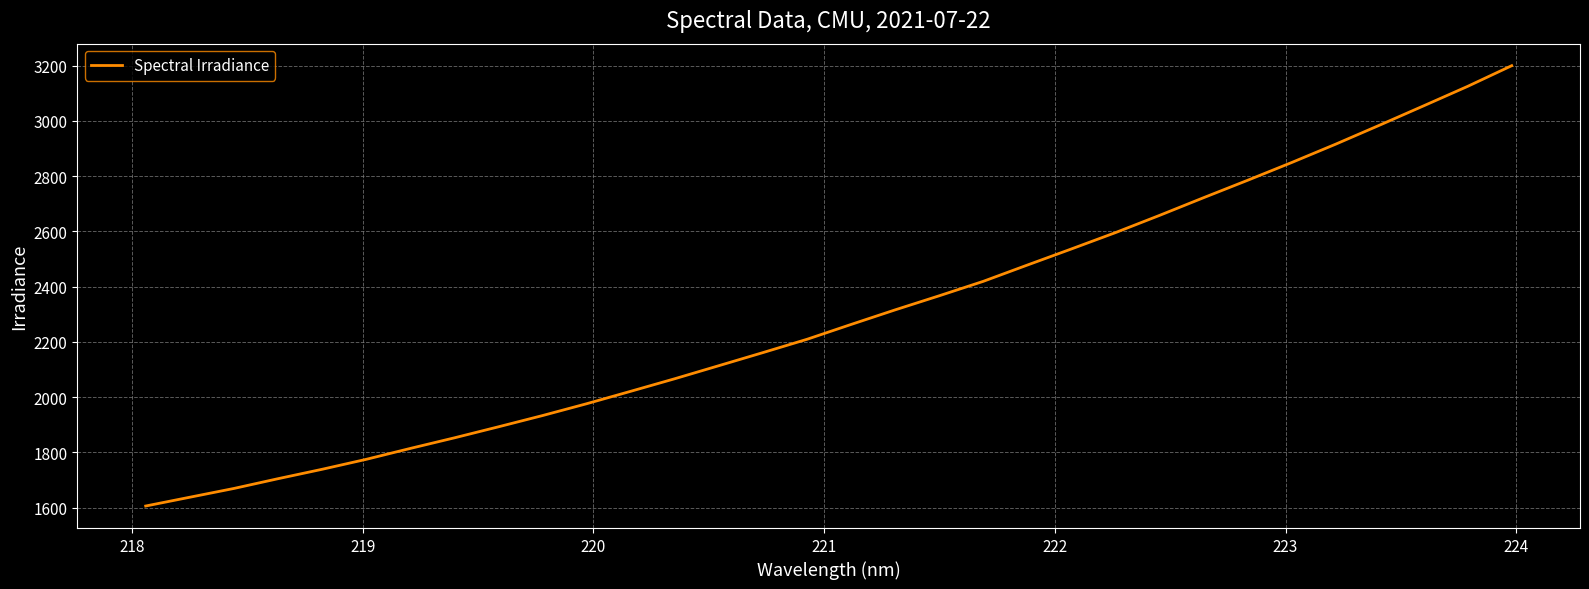

What is the value of the 6th point from the left?

1774.8